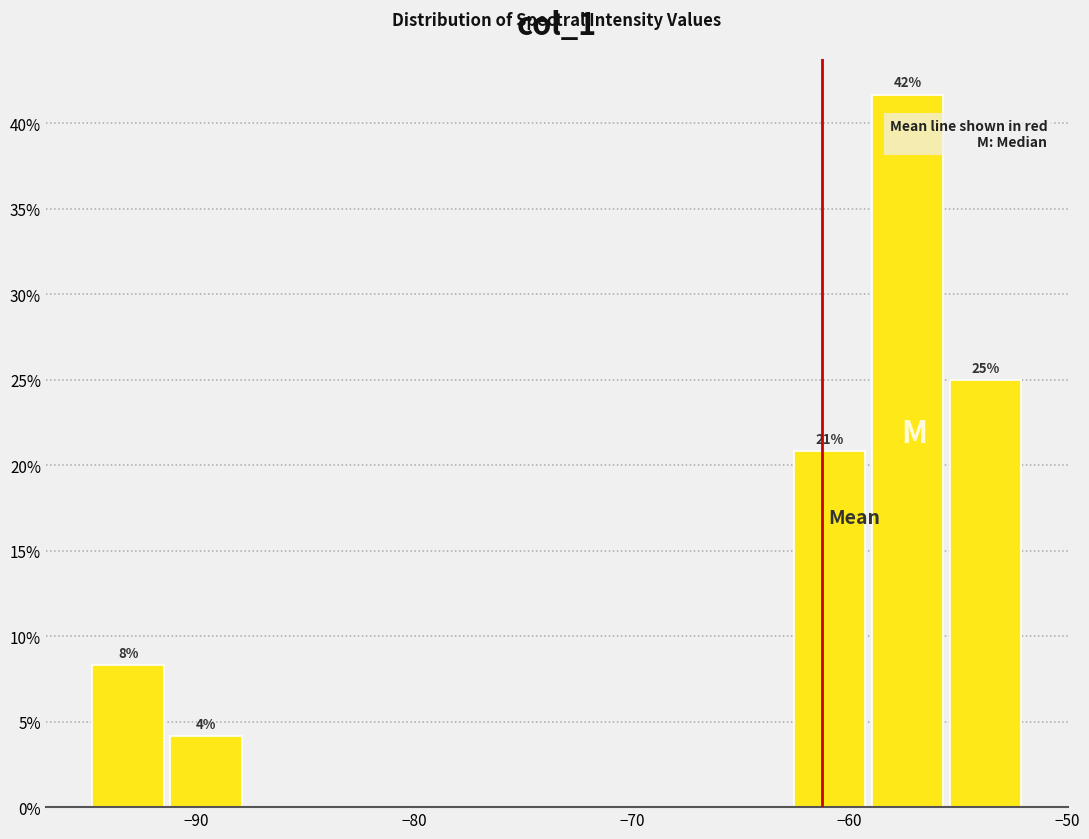

Read against the x-axis, roughly where is the centre of the tallest bar?

-57